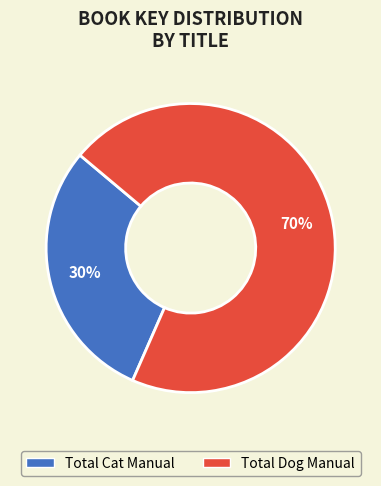

To the nearest percent, what is the combined percentage of Total Dog Manual and Total Cat Manual?

100%